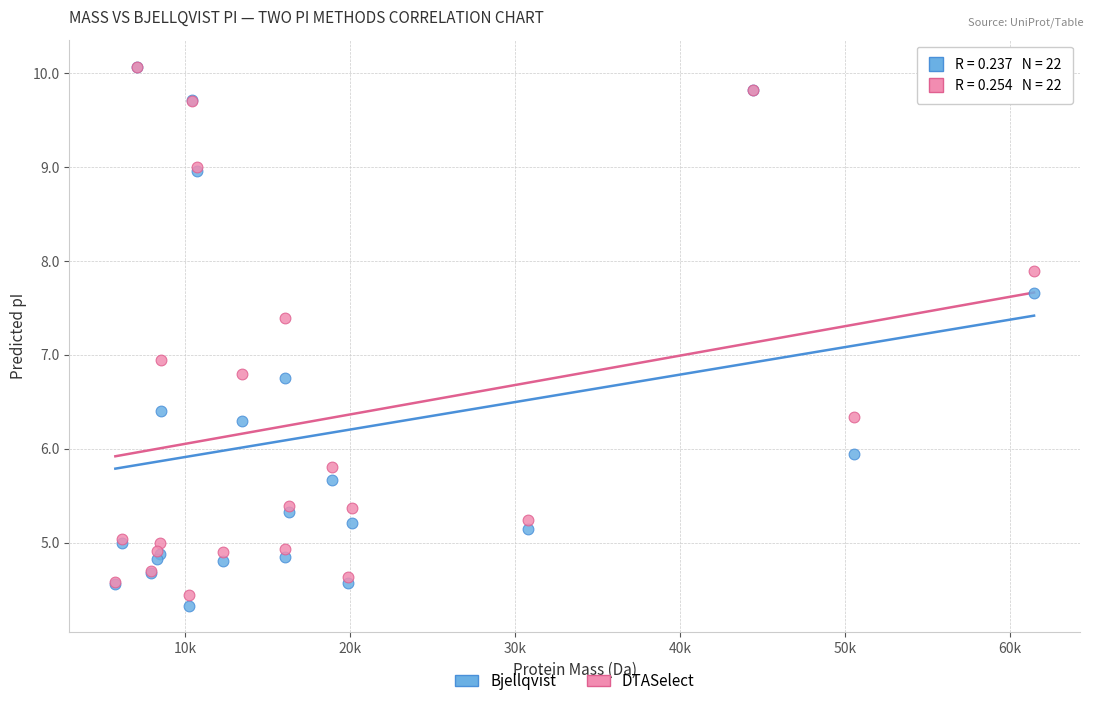

Which series reaches the minimum Y coordinate?

Bjellqvist